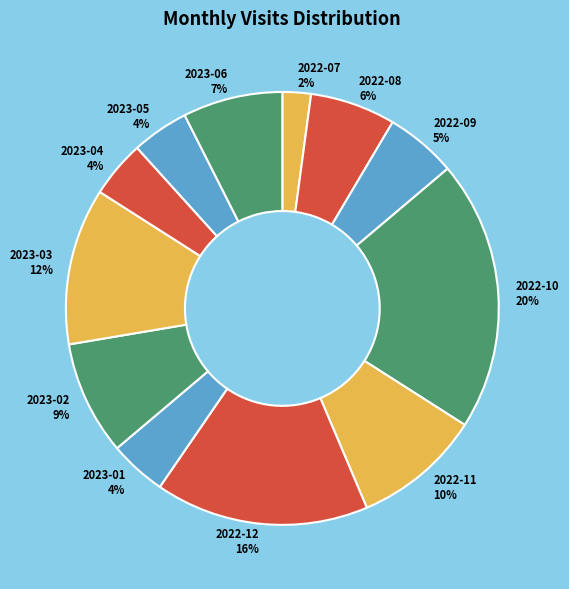

What is the ratio of the value at 2023-06 to the value at 2022-08?

1.2